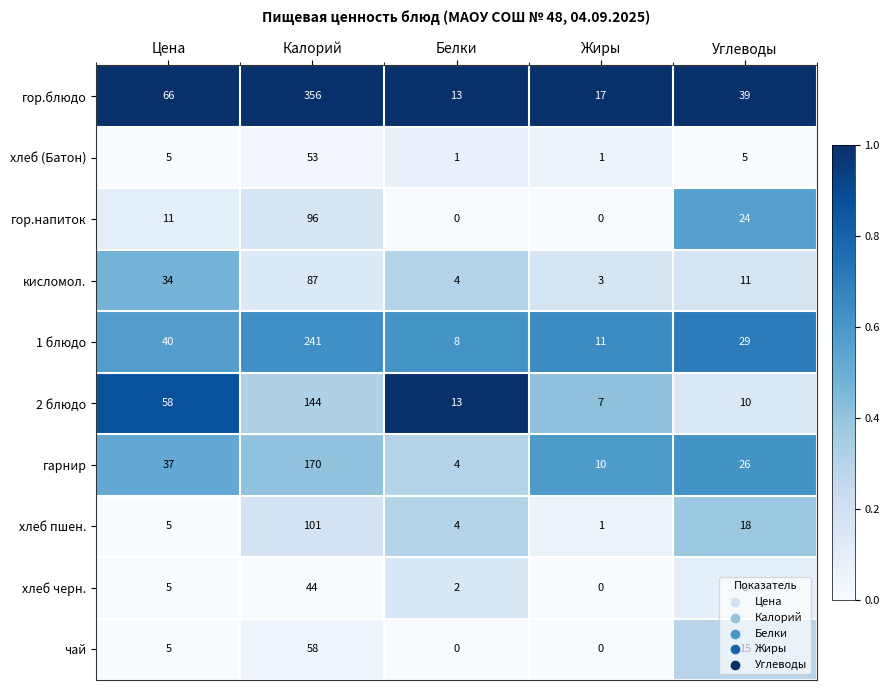

What is the total value across all series at Белки?

49